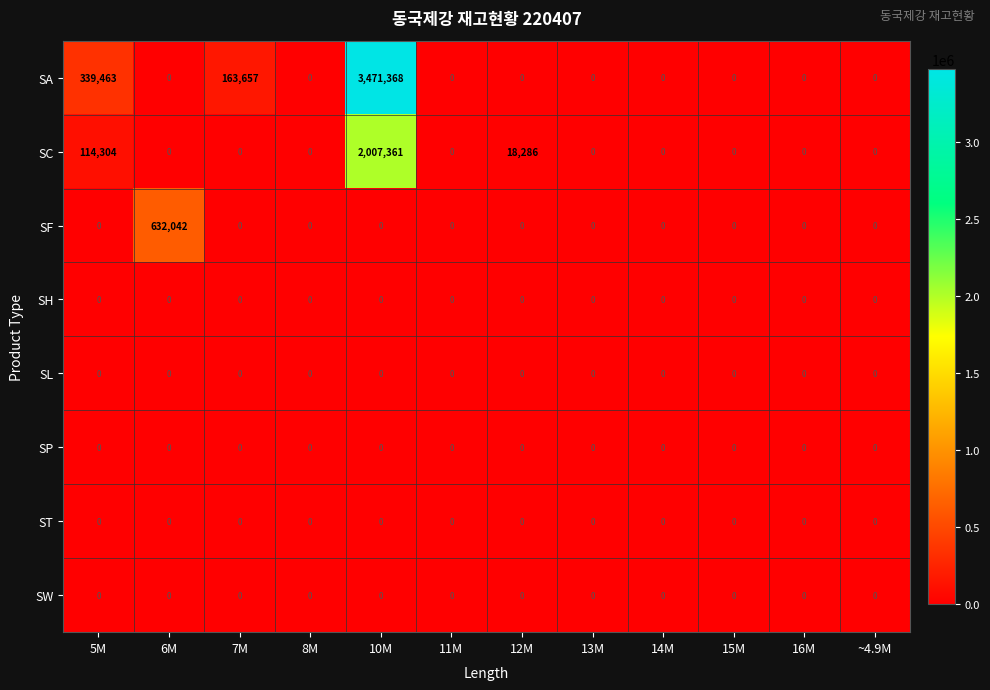

Which series has the widest spread of values?

SA